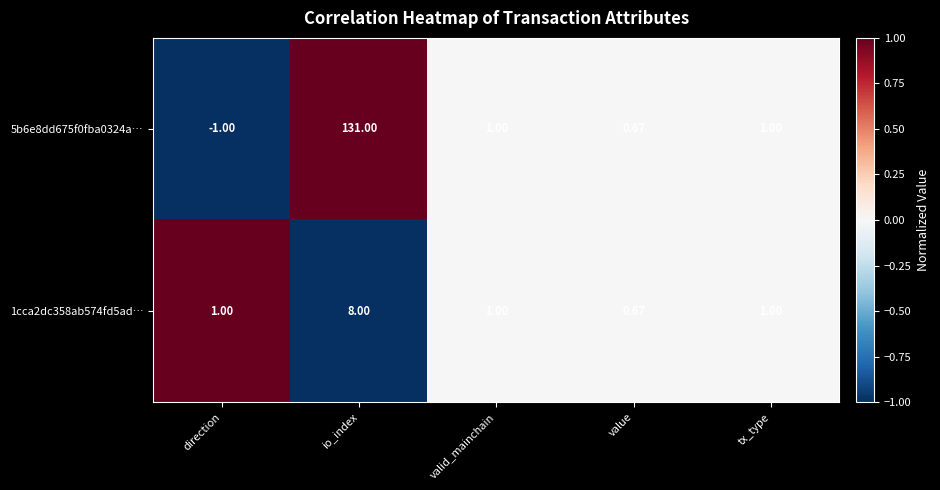

At which label does 5b6e8dd675f0fba0324a… reach its peak?

io_index